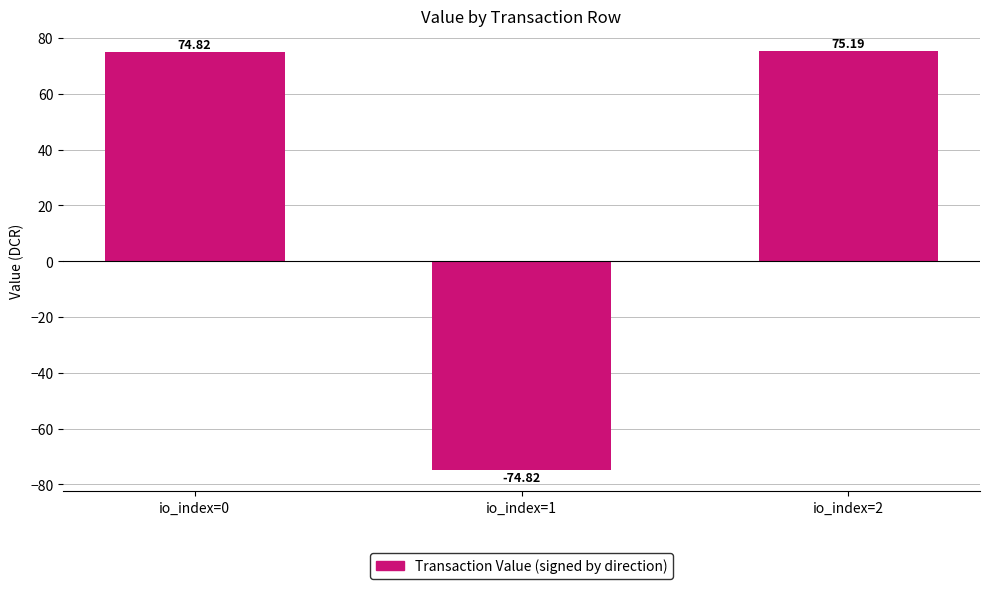

How many values are below 74?

1